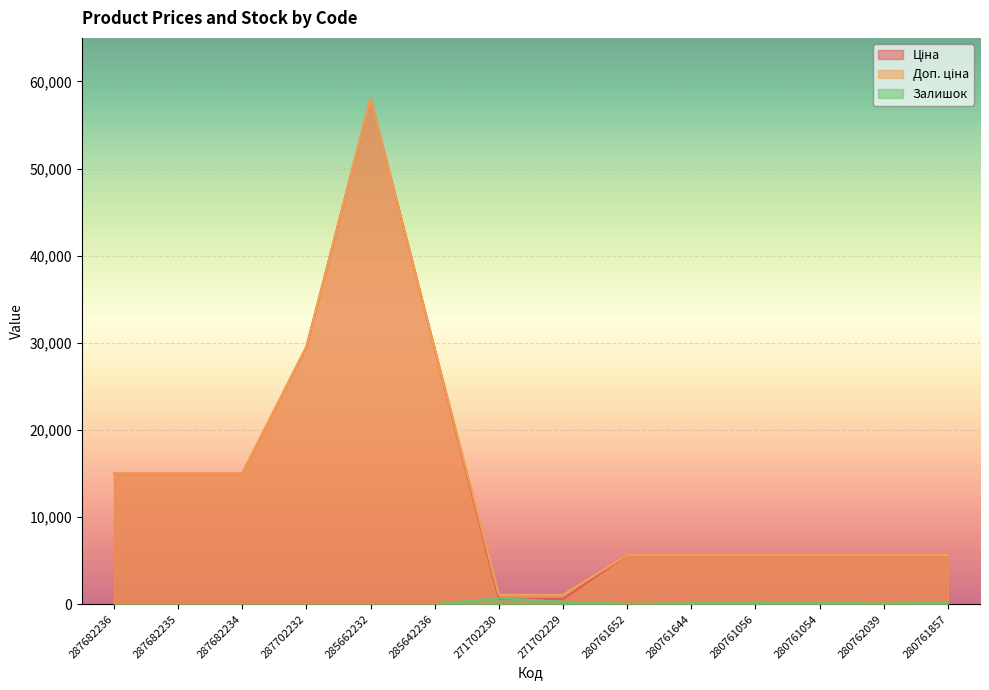

What is the label of the 8th point from the left?

271702229